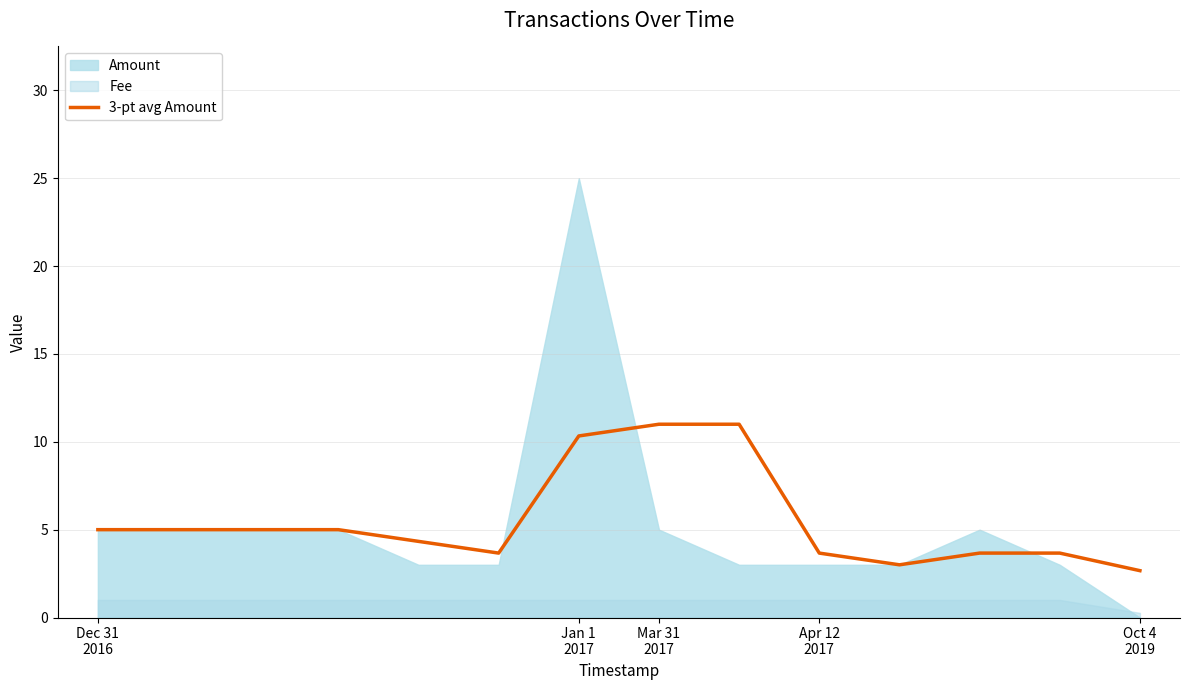

Where is the data nearest to the value 6?

Dec 31
2016